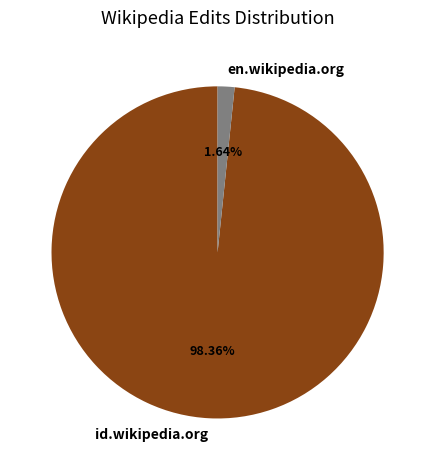

Which has a higher value, en.wikipedia.org or id.wikipedia.org?

id.wikipedia.org